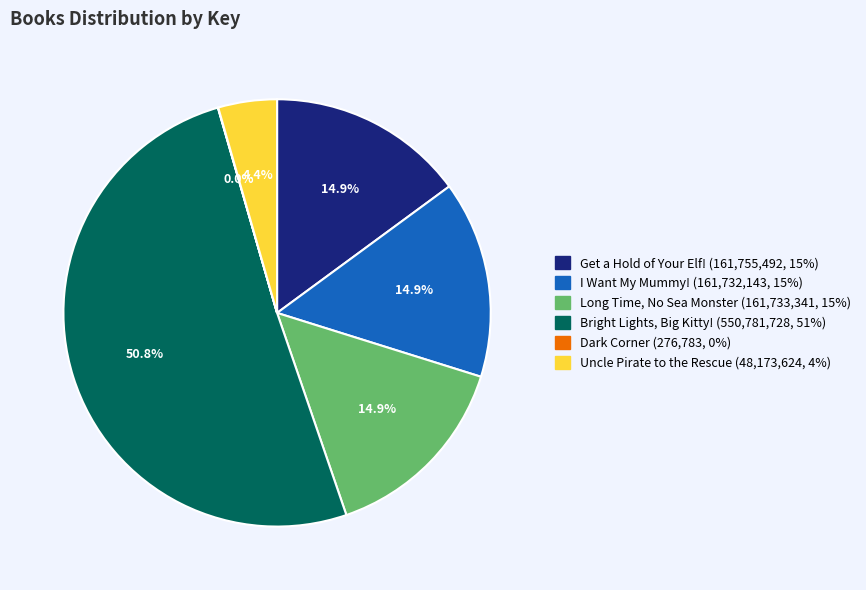

Do Long Time, No Sea Monster and Bright Lights, Big Kitty! together represent more than half of the pie?

Yes